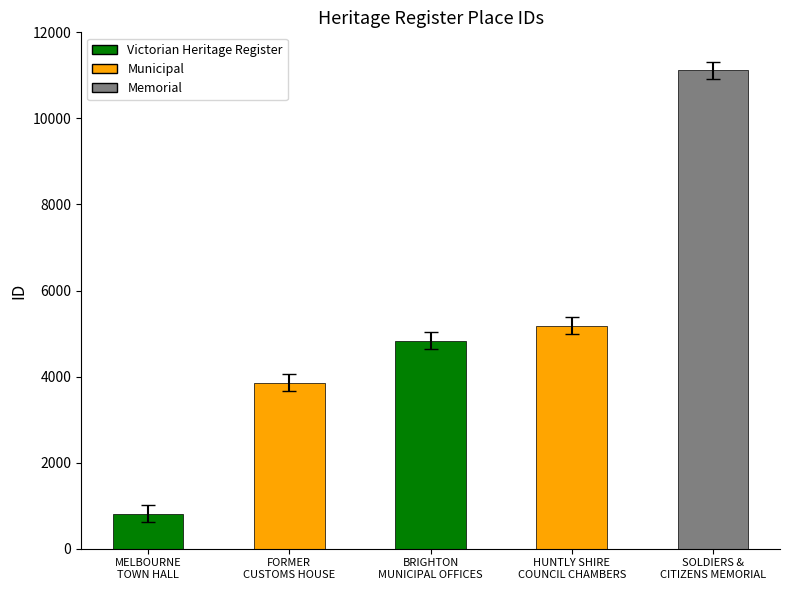

What is the difference between the maximum and minimum values?

10301